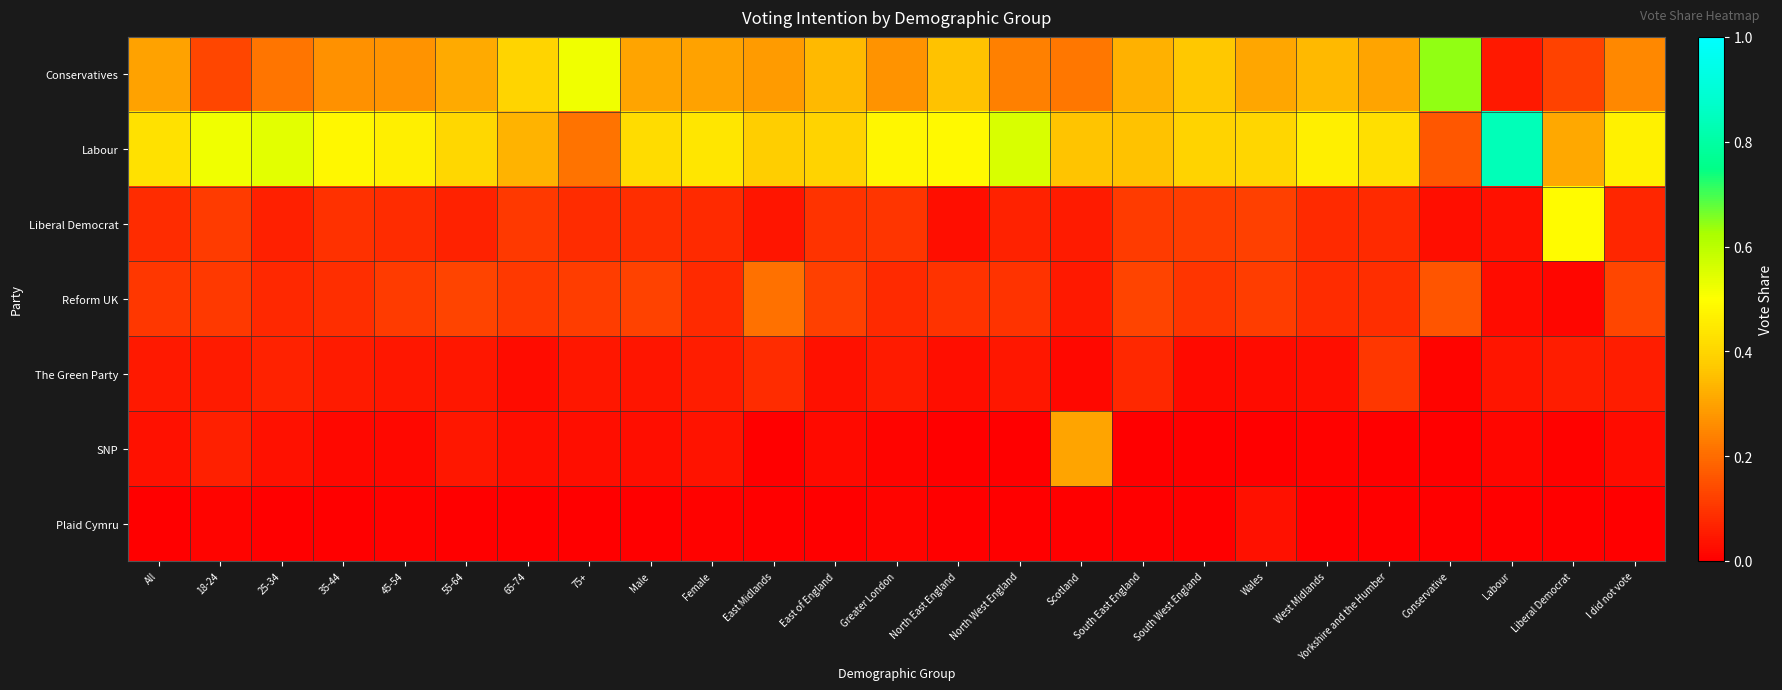

What is the maximum value shown in the chart?

0.8